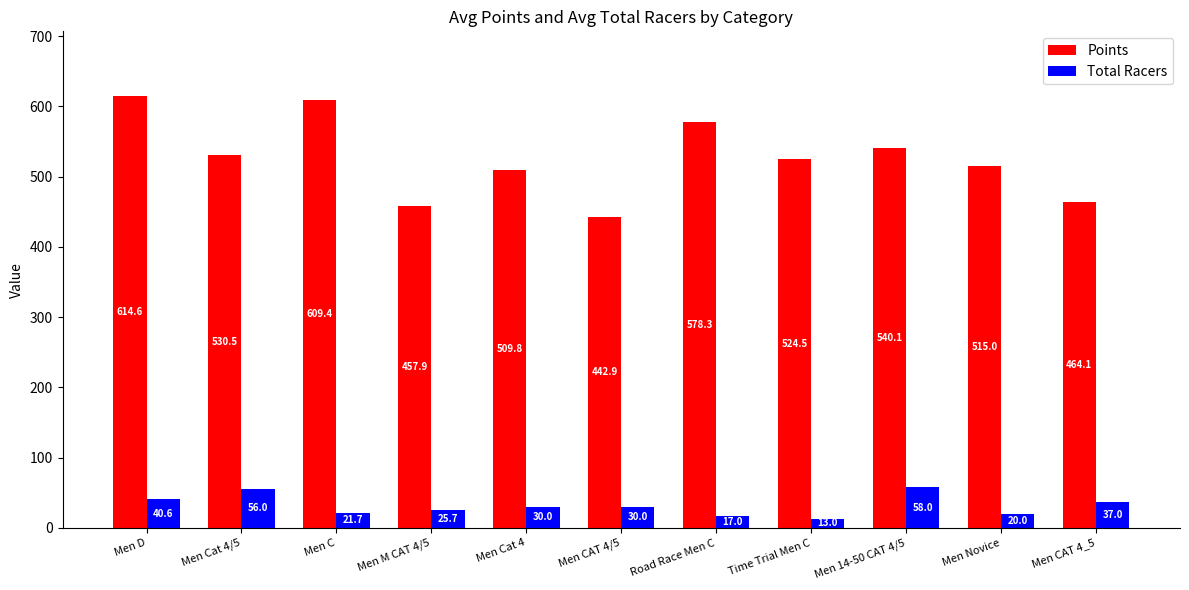

Rank the series by their average value, from highest to lowest.

Points, Total Racers